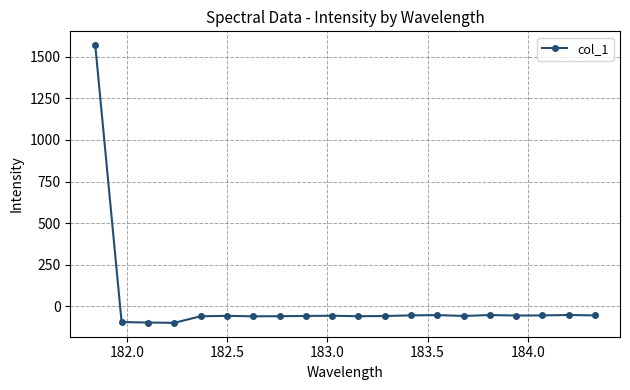

What is the difference between the maximum and minimum values?

1669.8